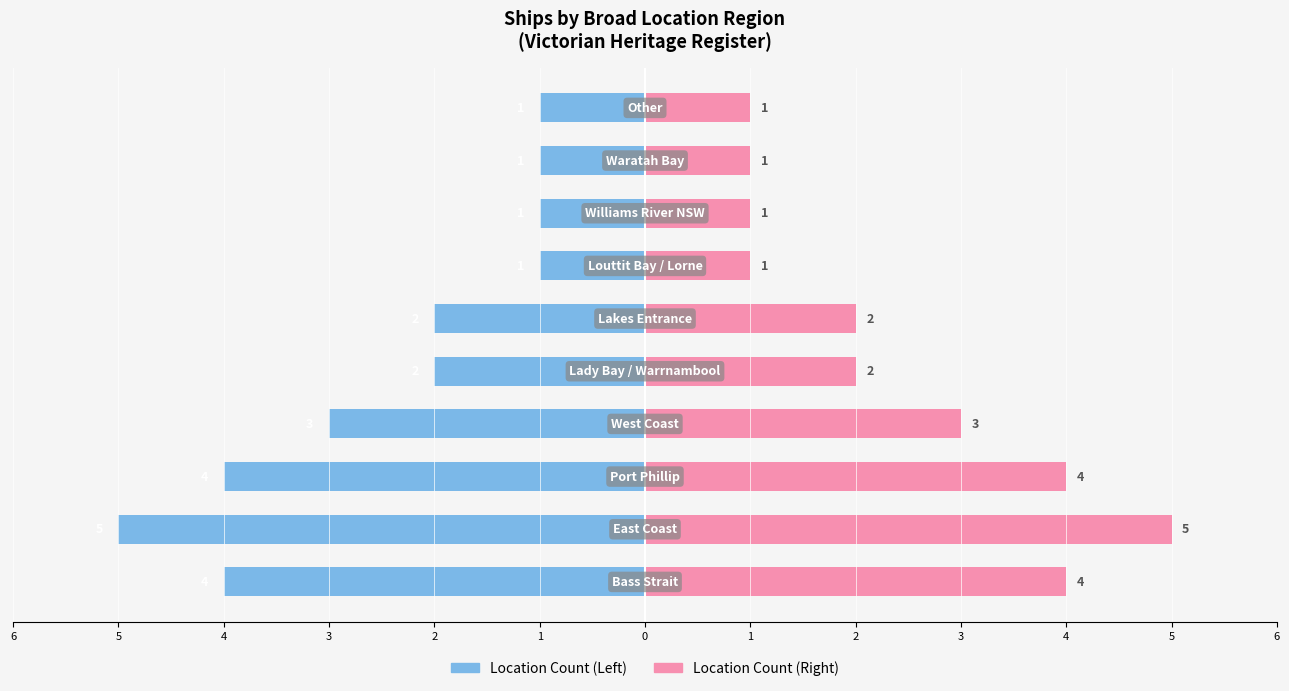

What is the sum of all Location Count (Right) values?

24